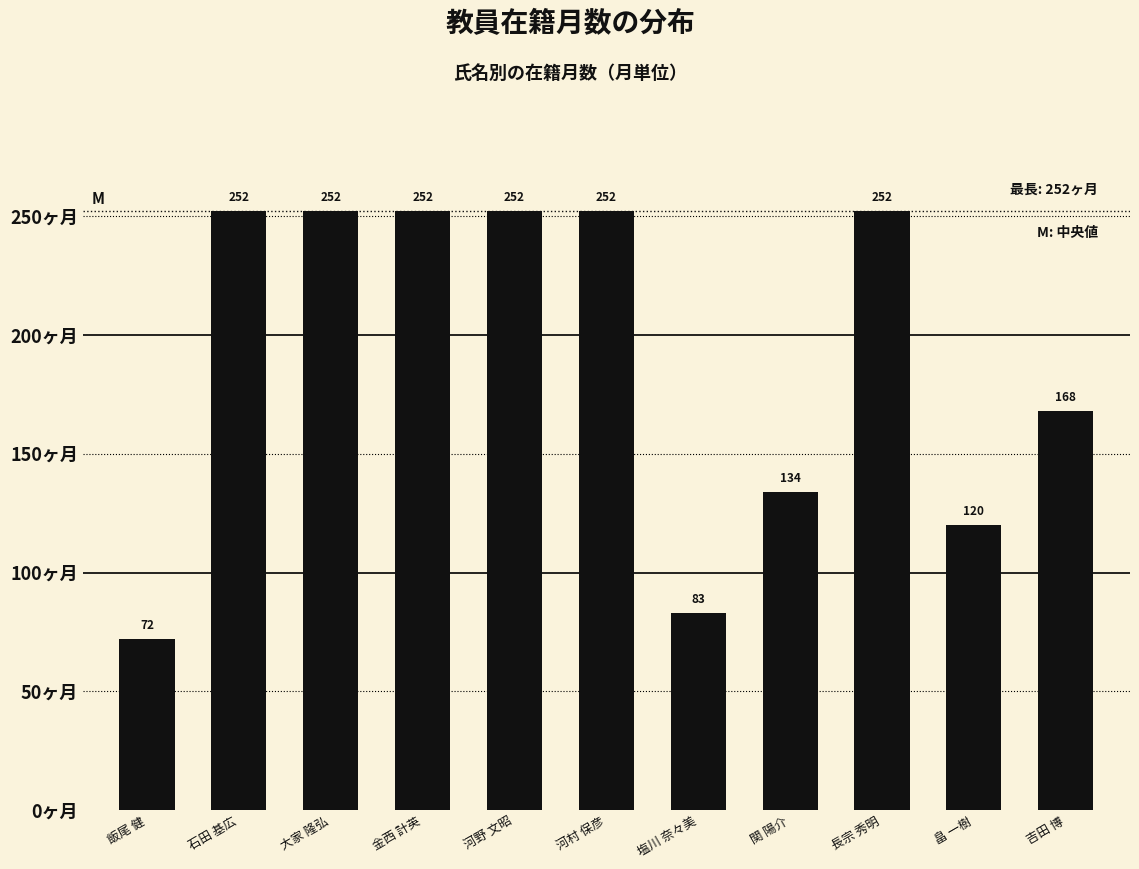

What position from the left is 大家 隆弘?

3